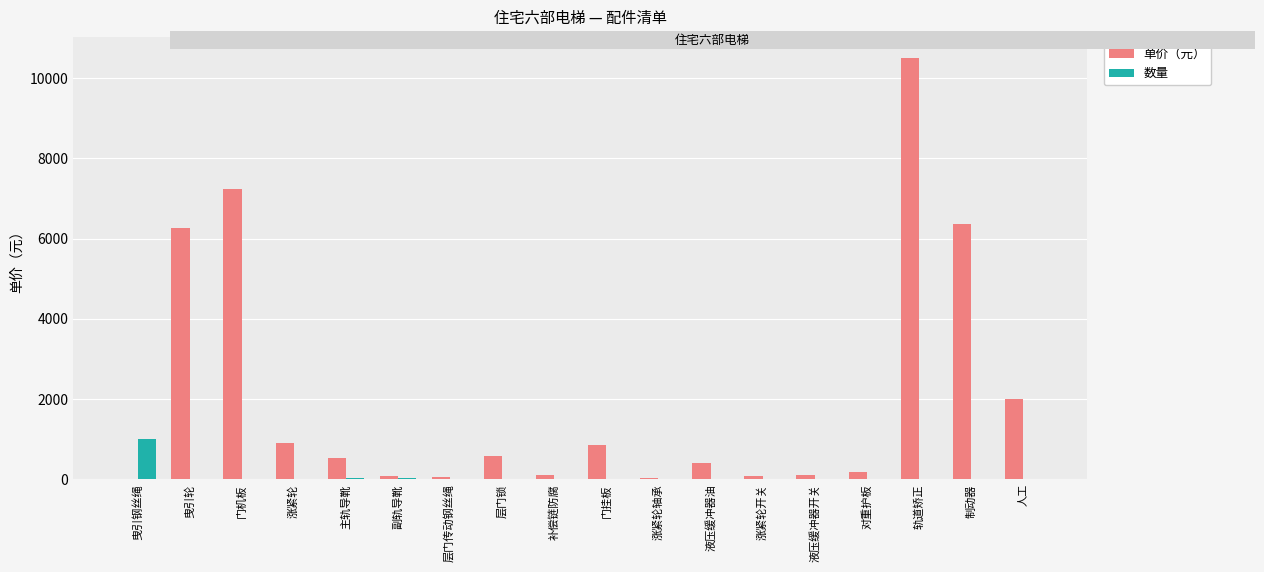

How many groups of bars are there?

18